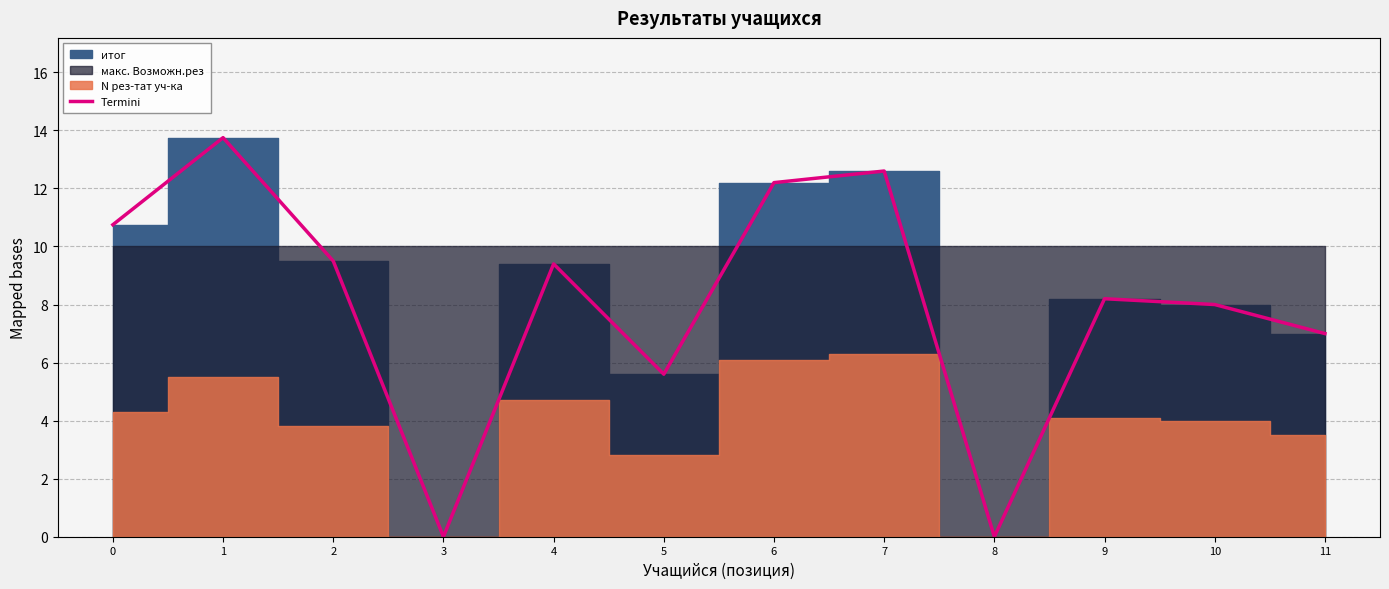

List the labels in order of value, largest first.

1, 7, 6, 0, 2, 4, 9, 10, 11, 5, 3, 8